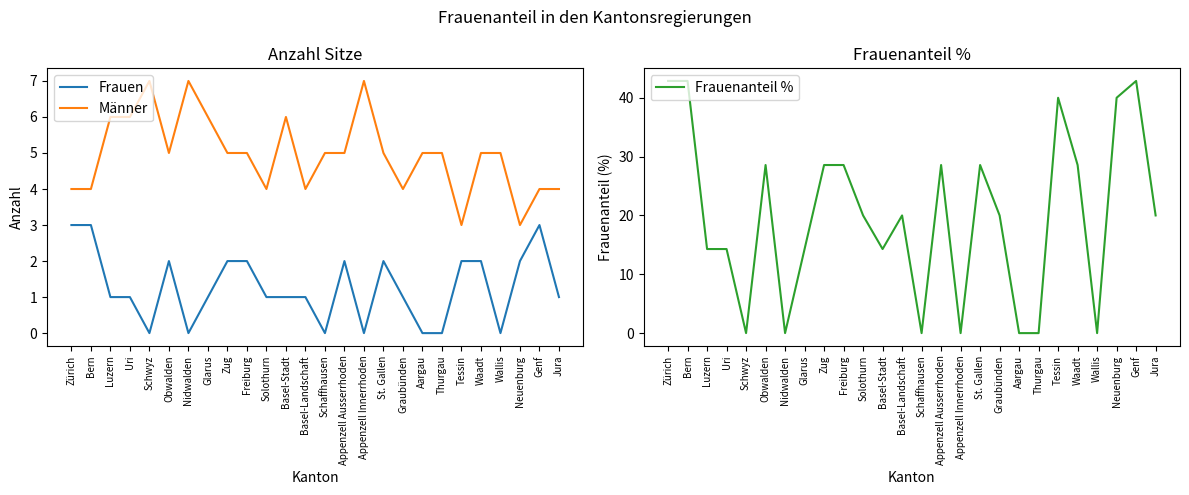

Does the chart have visible grid lines?

No